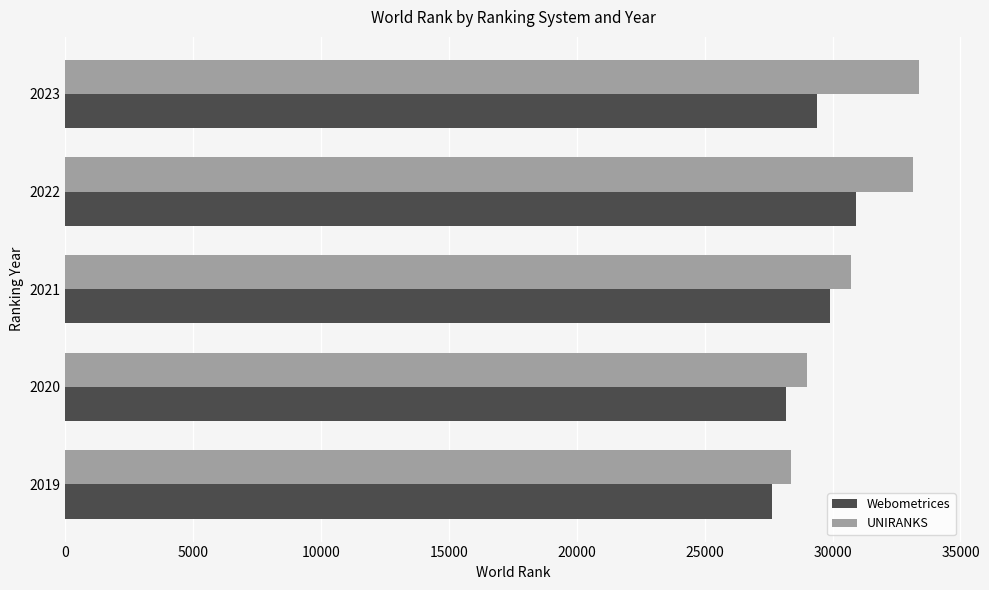

Which series has the largest range (max minus min)?

UNIRANKS